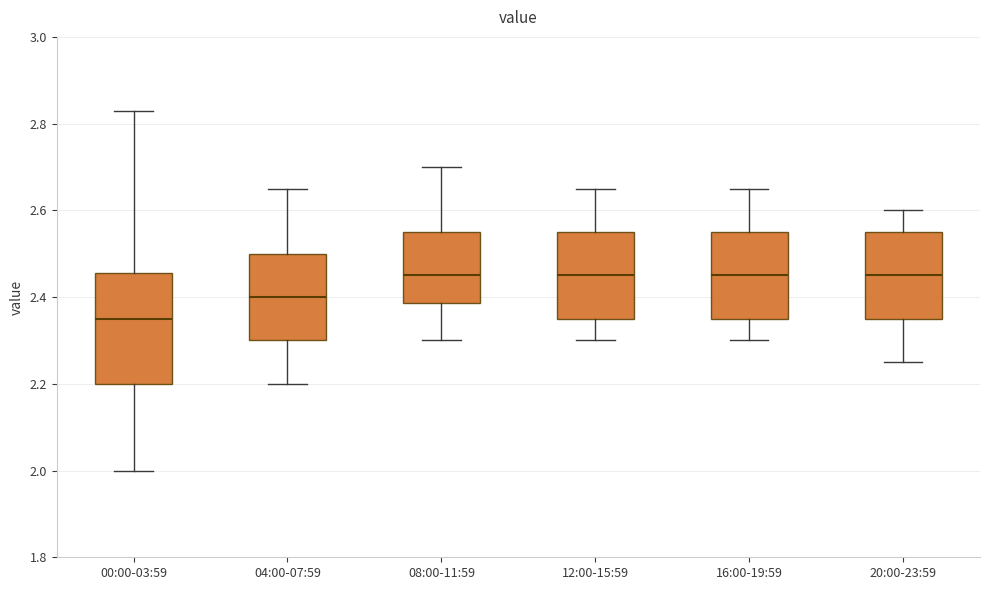

Where is the upper edge of the box for 20:00-23:59 on the y-axis? The values are not printed on the chart, so give them approximately, as read against the axis.

2.56